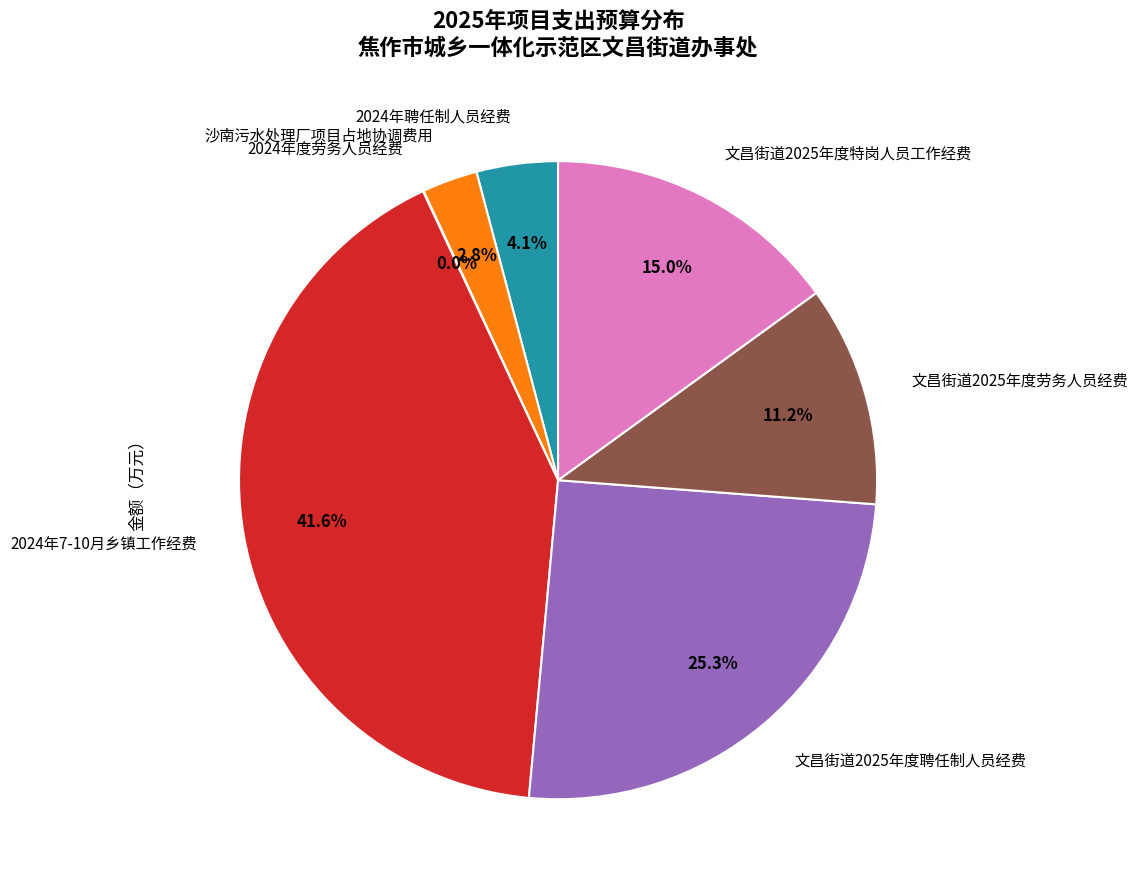

Is there a majority slice in this chart?

No